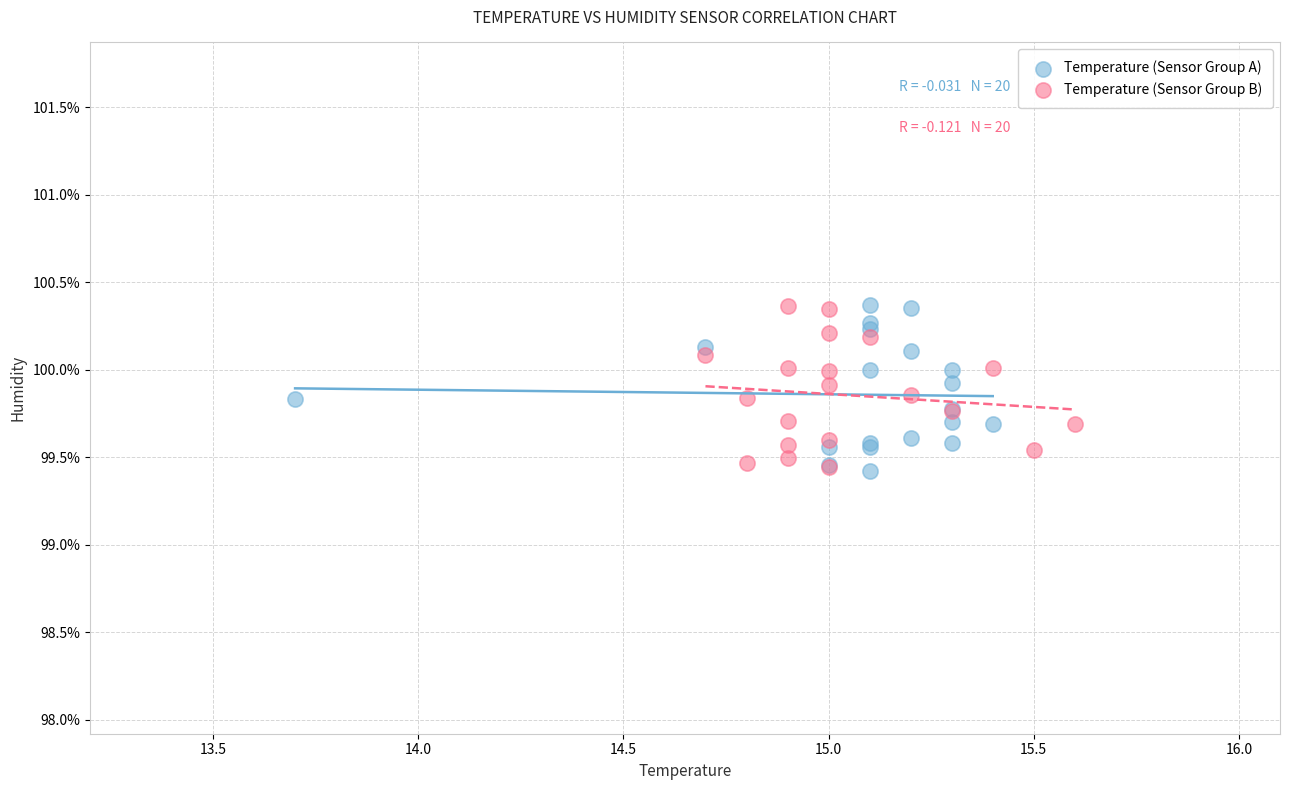

What are all the series names shown in the legend?

Temperature (Sensor Group A), Temperature (Sensor Group B)